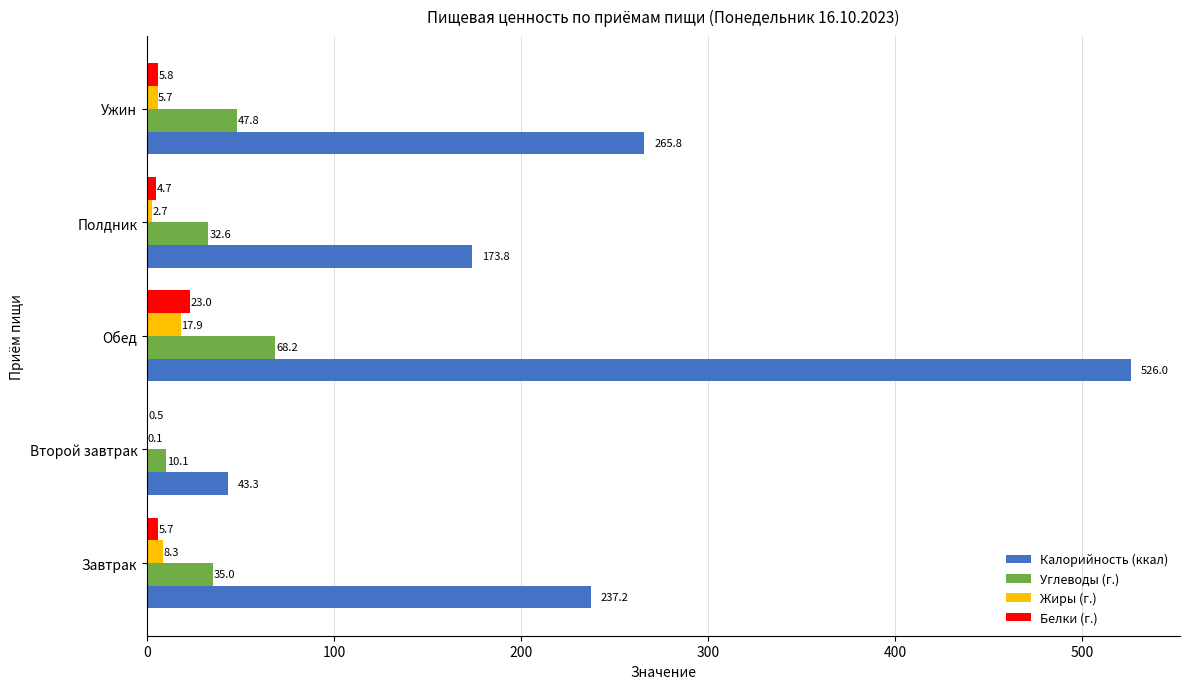

What is the approximate value of Углеводы (г.) at Ужин?

47.8